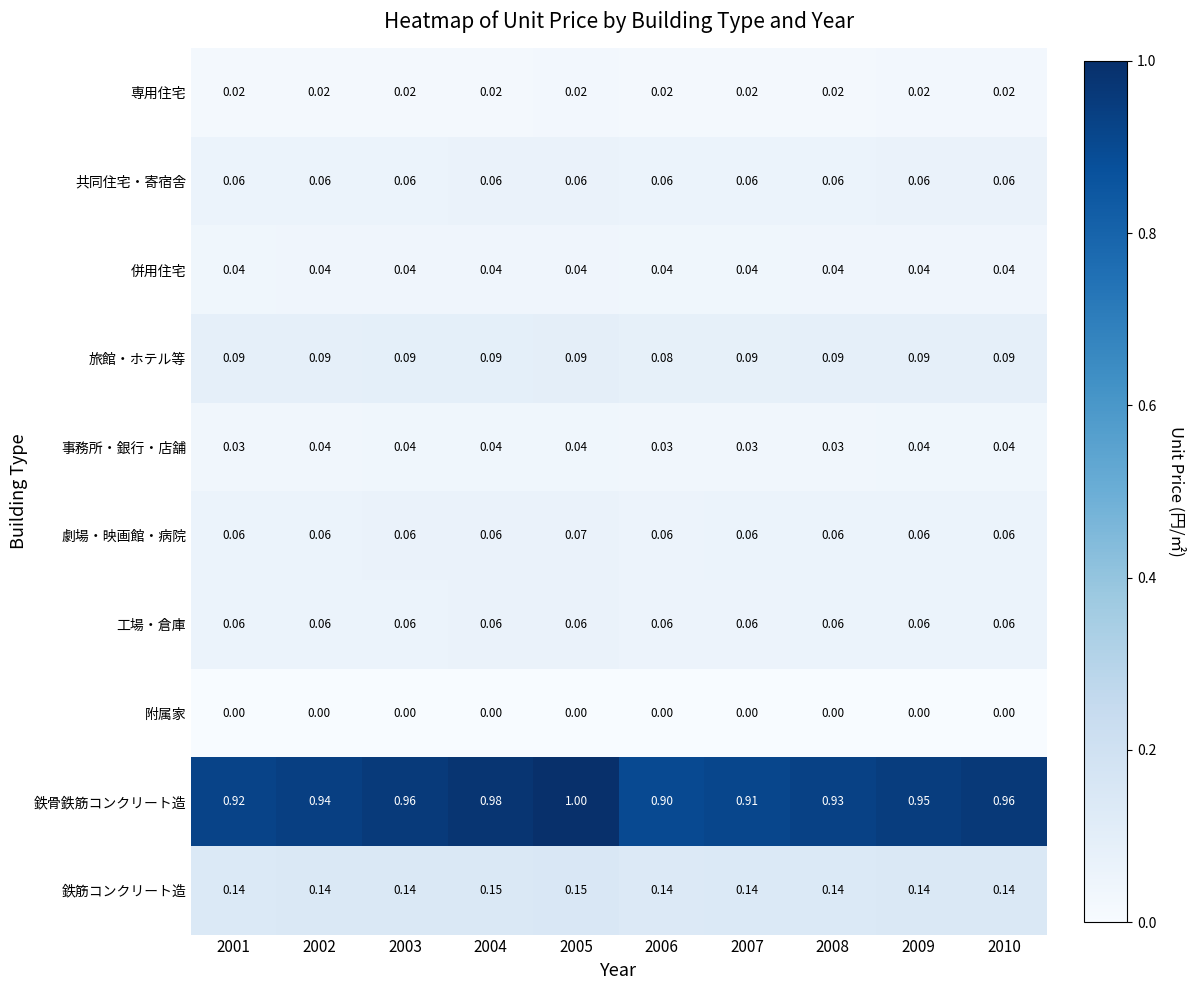

Which series has the largest total across all categories?

鉄骨鉄筋コンクリート造